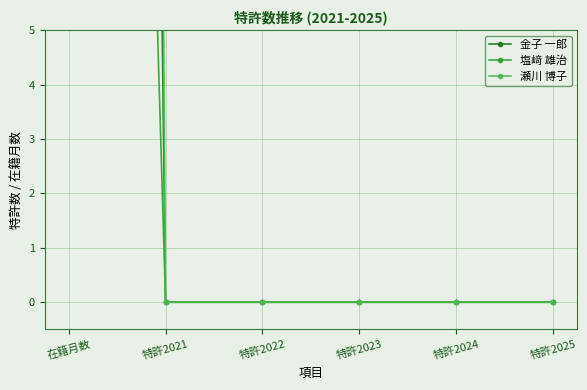

Is the value of 塩﨑 雄治 at 特許2025 greater than the value of 瀬川 博子 at 特許2025?

No